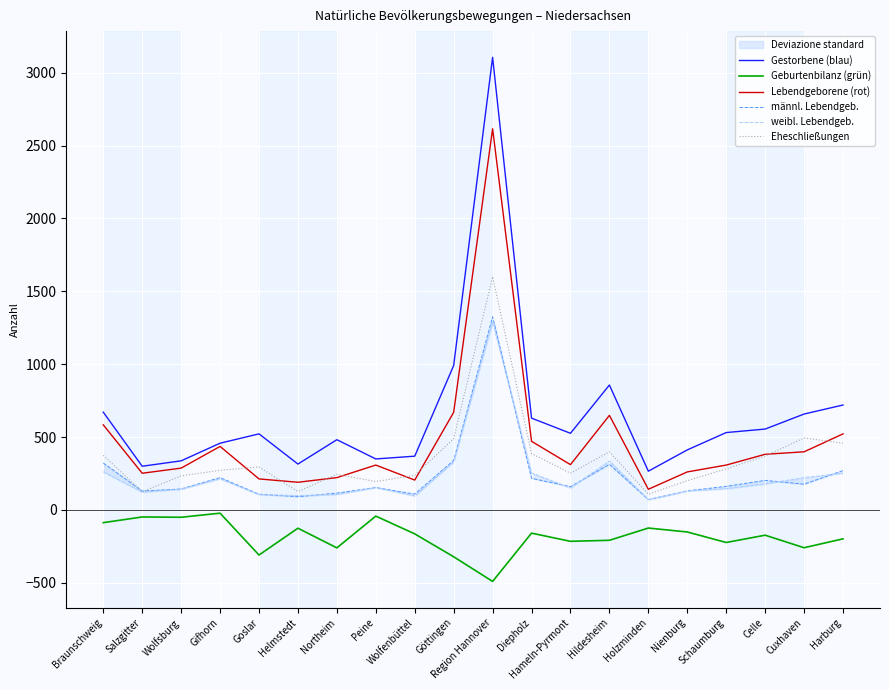

What is the difference between the second highest and second lowest values in the weibl. Lebendgeb. series?

240